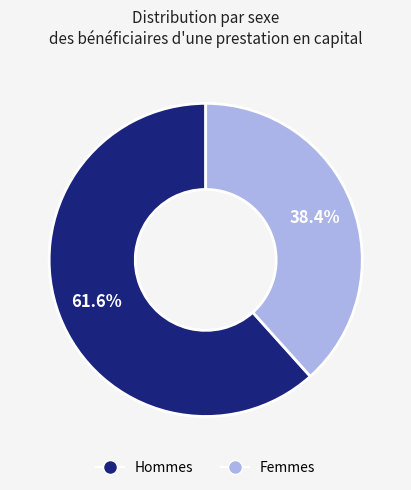

True or false: Femmes accounts for 49% of the total.

False